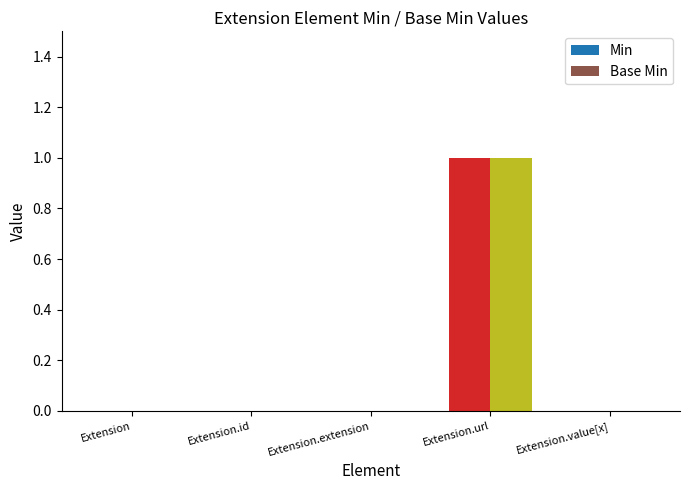

Is the value of Base Min at Extension.url greater than the value of Min at Extension.id?

Yes